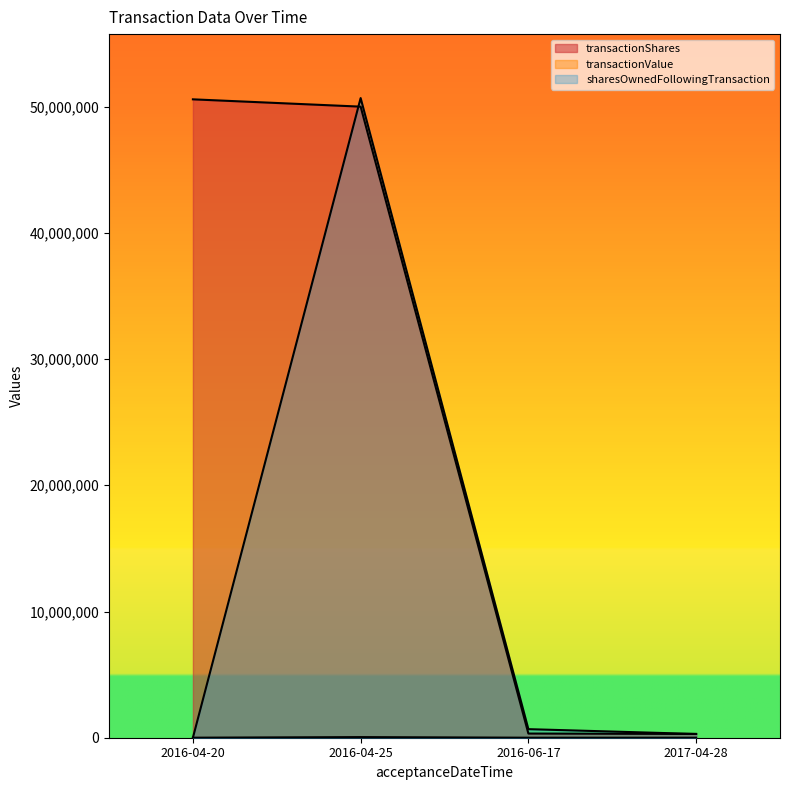

List the series in order of their peak value, highest first.

sharesOwnedFollowingTransaction, transactionShares, transactionValue